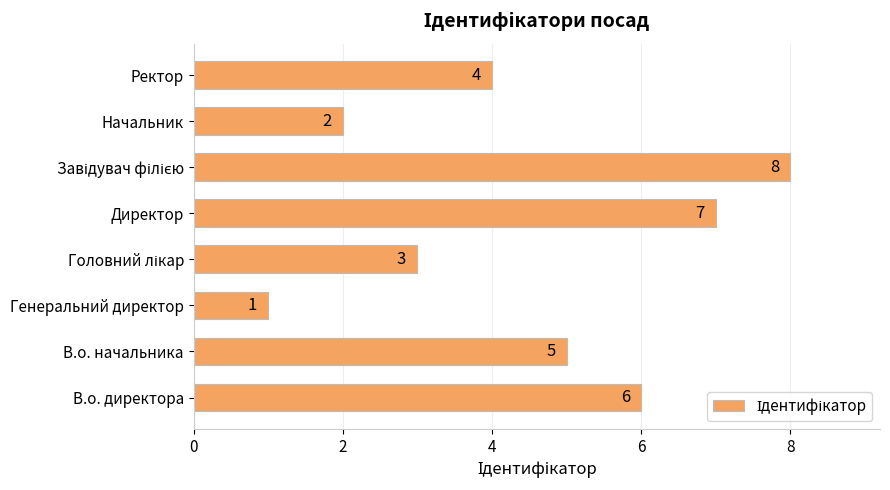

Count the values in the range 3 to 7.

5